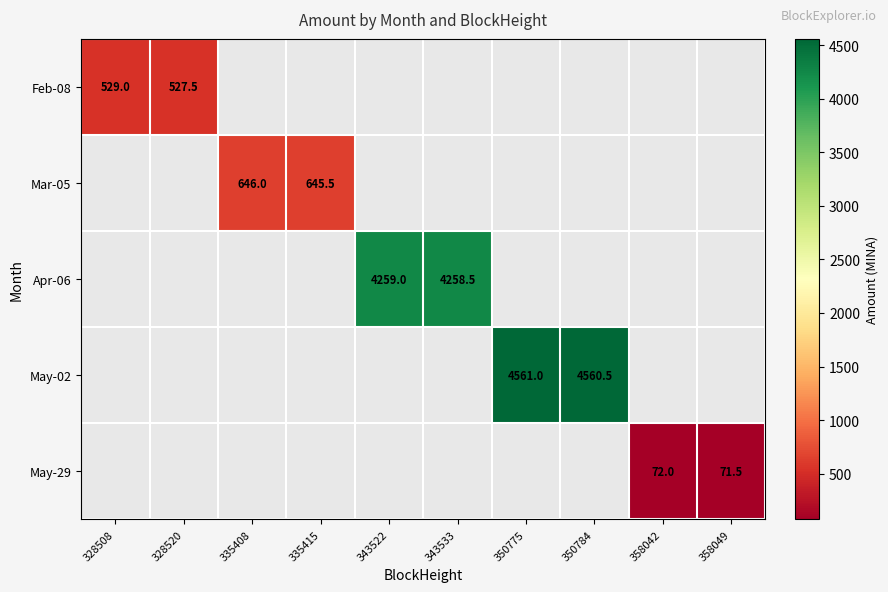

The May-02 series shows 1371.2 at 350775. True or false?

False